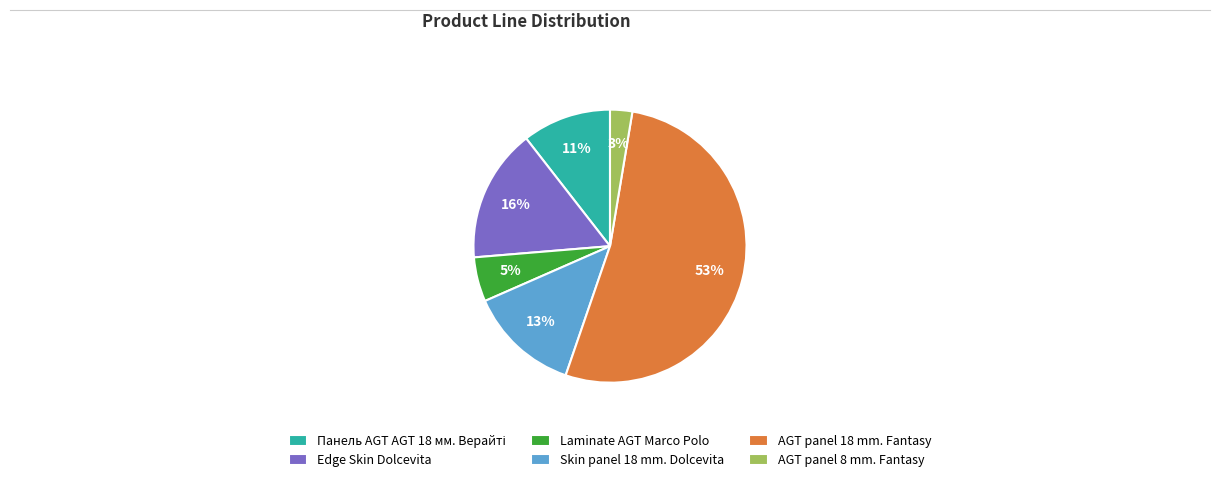

Count the number of slices in the pie.

6